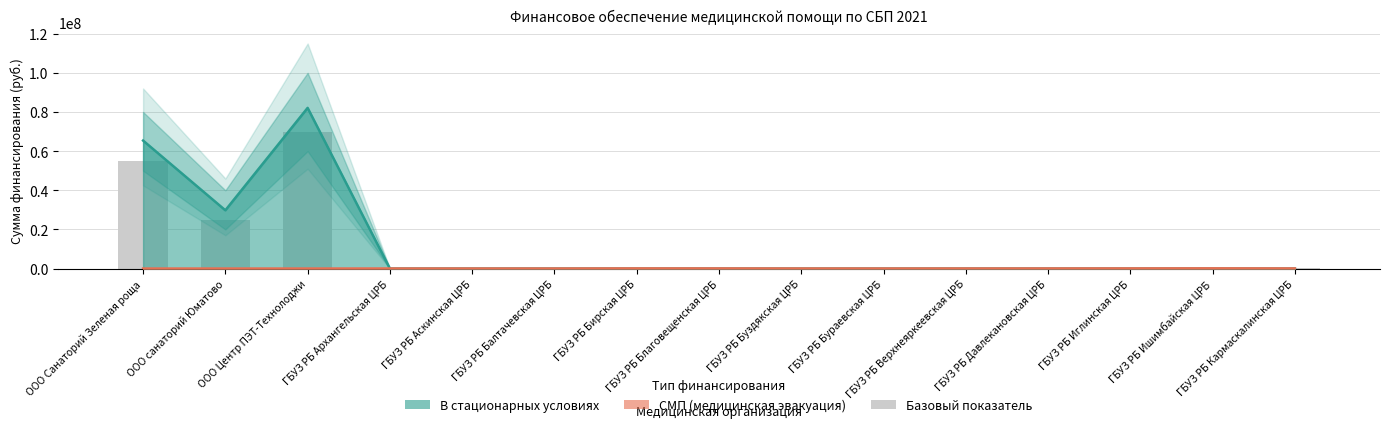

What is the maximum value shown in the chart?

82100000.0